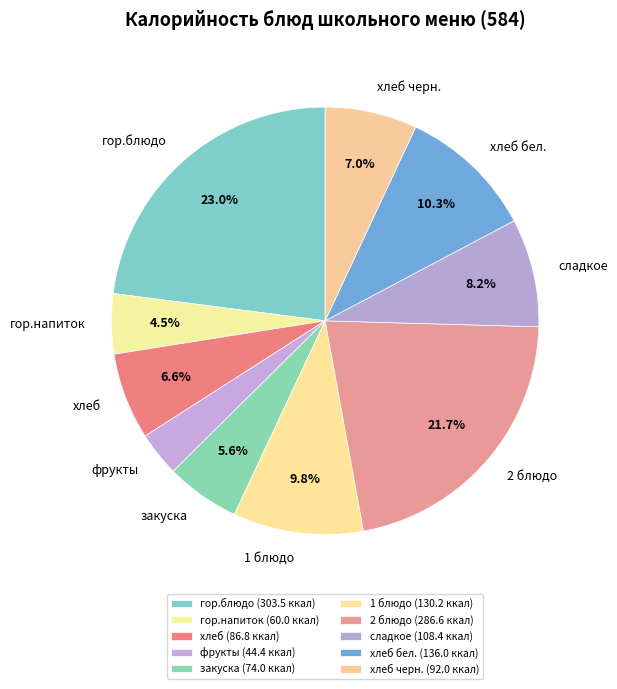

What is the ratio of the value at закуска to the value at хлеб черн.?

0.8